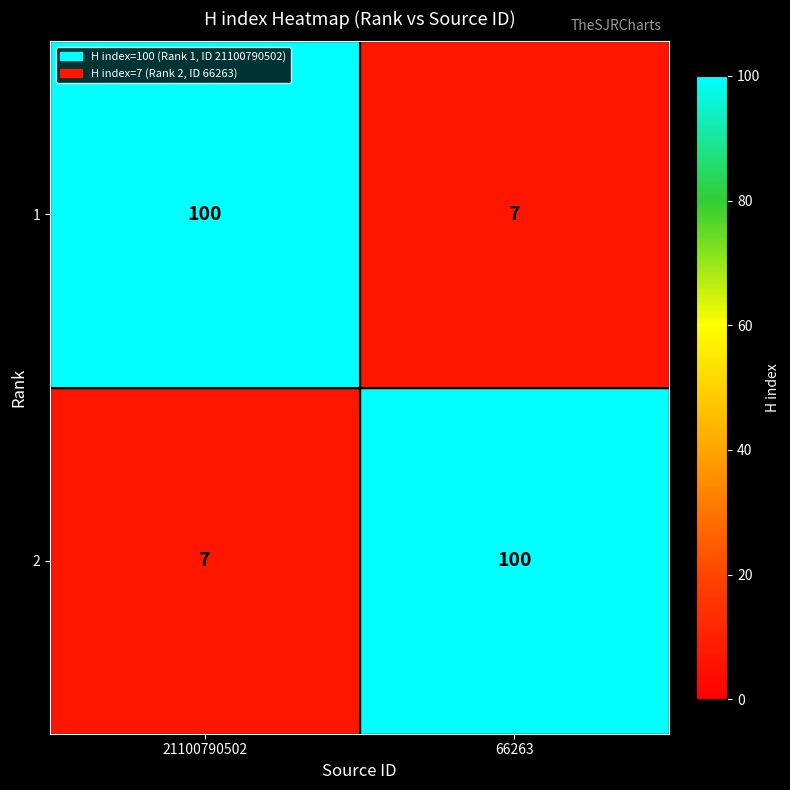

Read the 1 value at 66263.

7